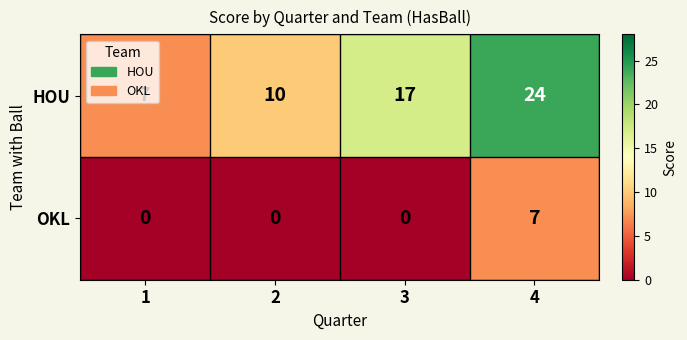

Is it true that HOU equals 41 at 4?

False